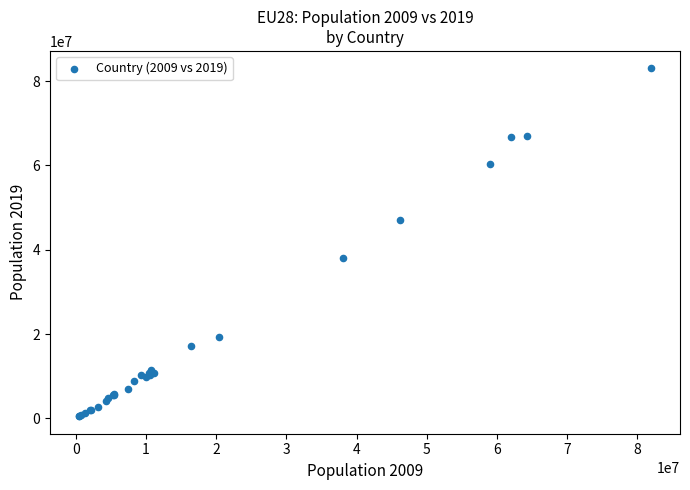

What Y value in the scatter plot is closest to 41756386?

37972812